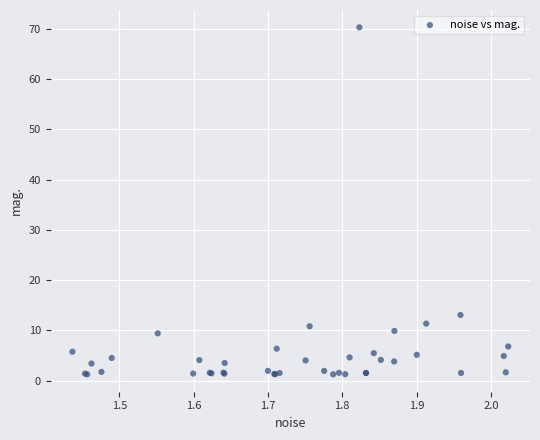

What Y value in the scatter plot is closest to 35?

13.1